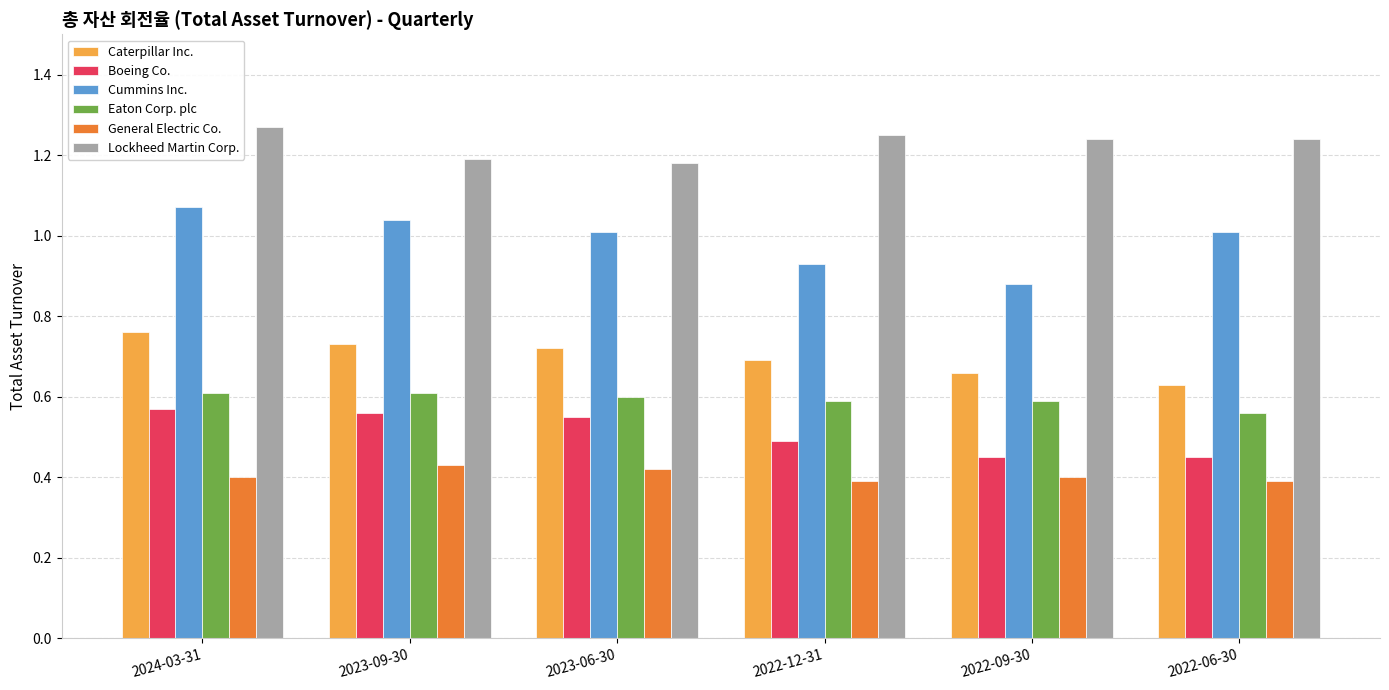

What is the sum of all Cummins Inc. values?

5.9